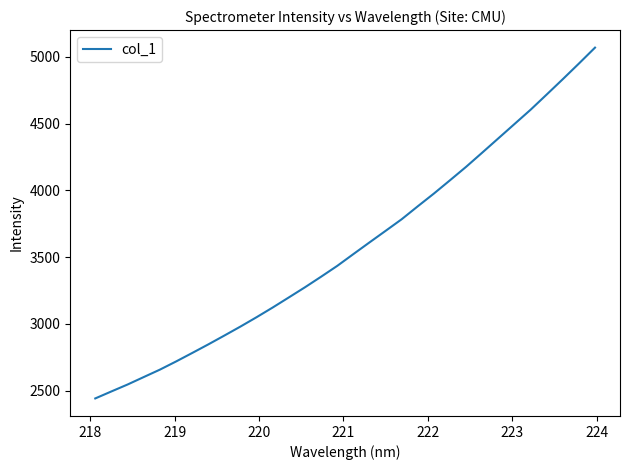

What is the minimum value shown in the chart?

2440.7